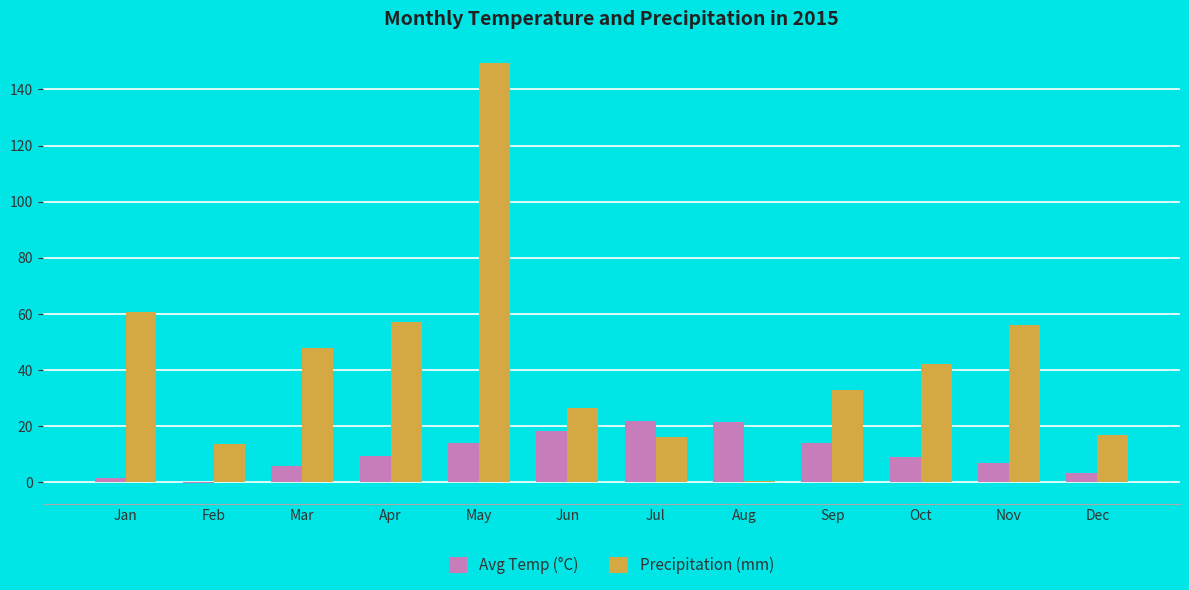

What is the greatest value displayed?

149.6